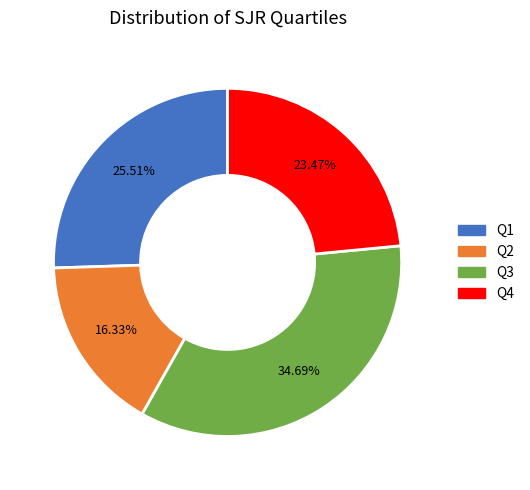

How many segments does this pie chart have?

4